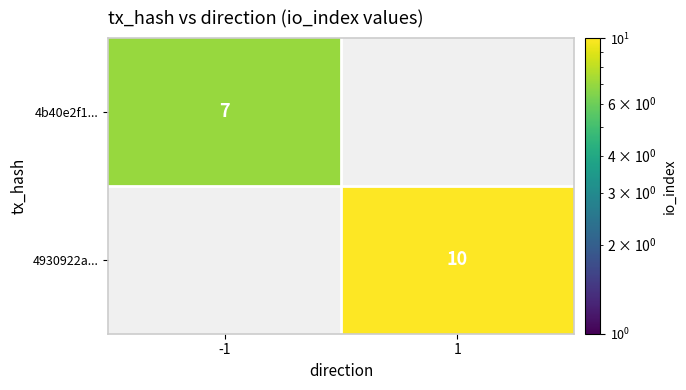

The 4b40e2f1... series shows 7 at -1. True or false?

True